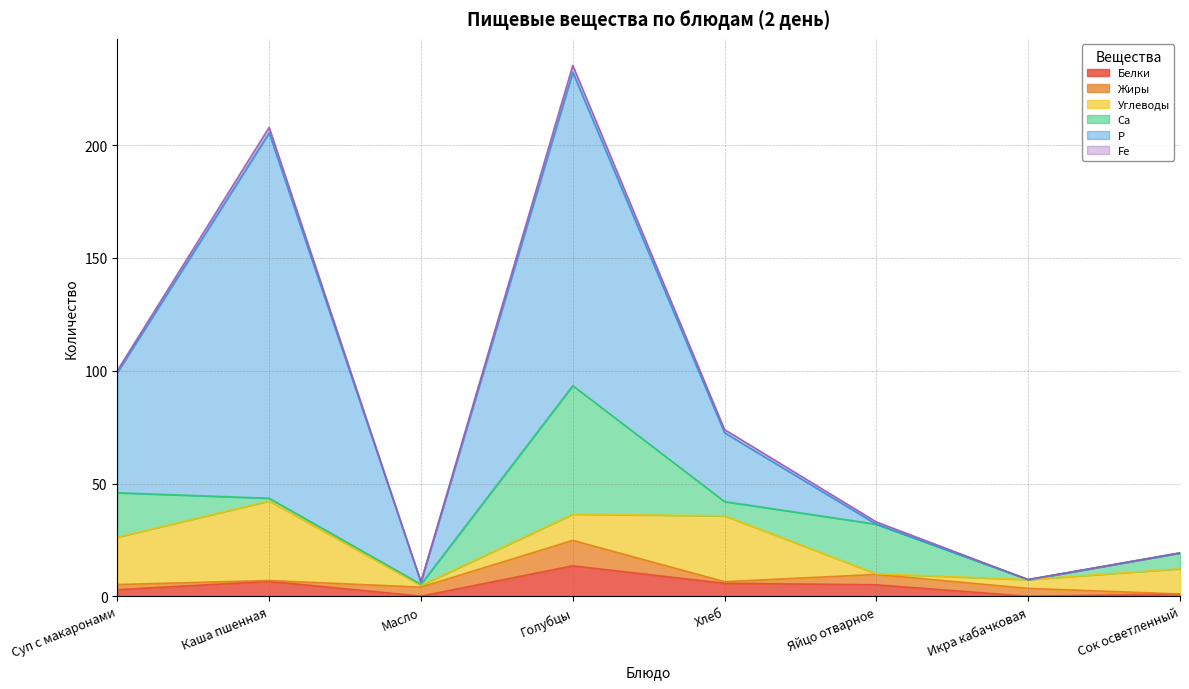

How many times do Жиры and Fe cross each other?

4